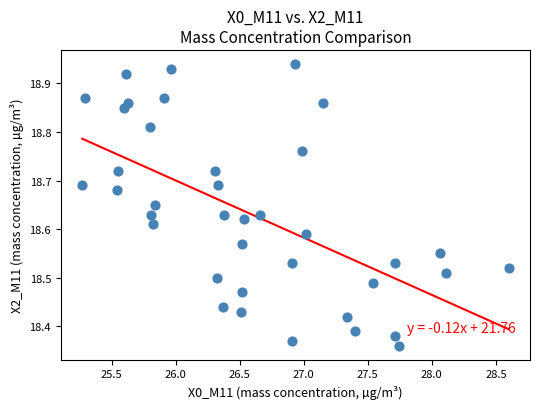

What is the range of Y values (max minus min)?

0.6